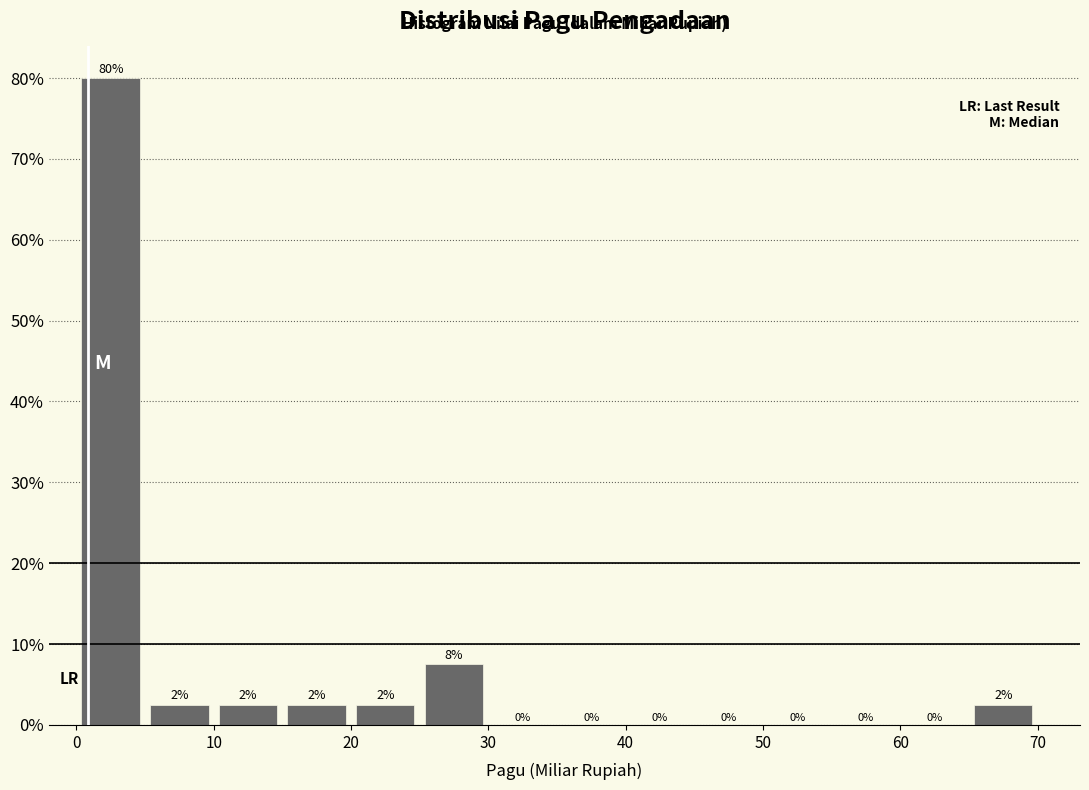

Which range on the x-axis has the tallest bar?

0 to 5